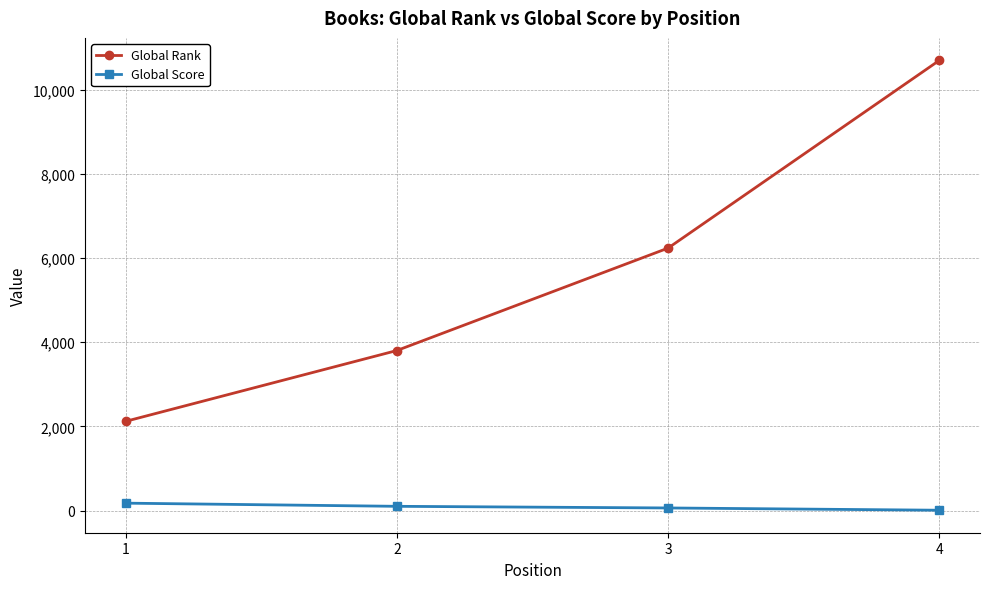

Rank the series by their maximum value, from lowest to highest.

Global Score, Global Rank